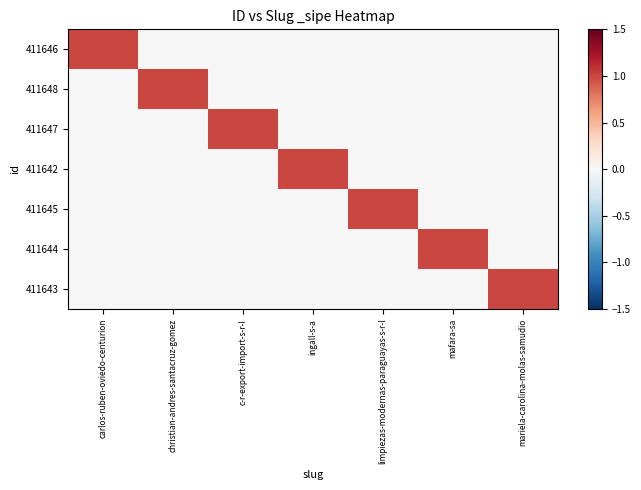

At which category is the sum across all series the highest?

carlos-ruben-oviedo-centurion